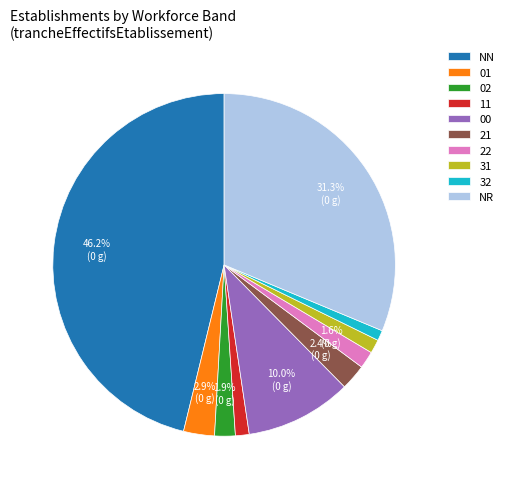

To the nearest percent, what is the combined percentage of 00 and 22?

12%